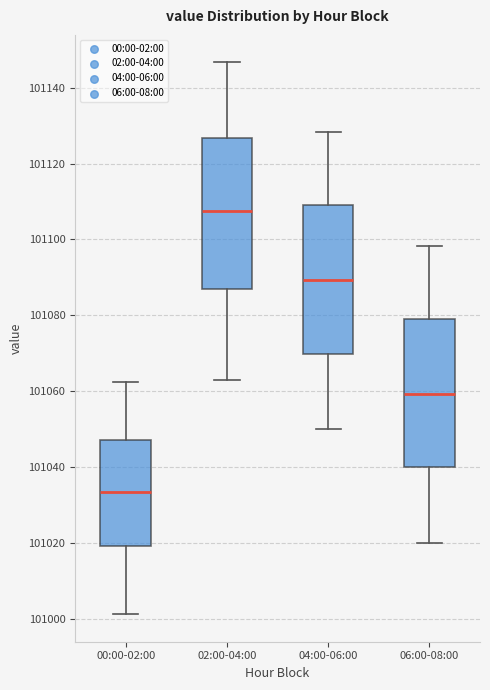

Where does the median line of the box for 04:00-06:00 sit on the y-axis? The values are not printed on the chart, so give them approximately, as read against the axis.

101090